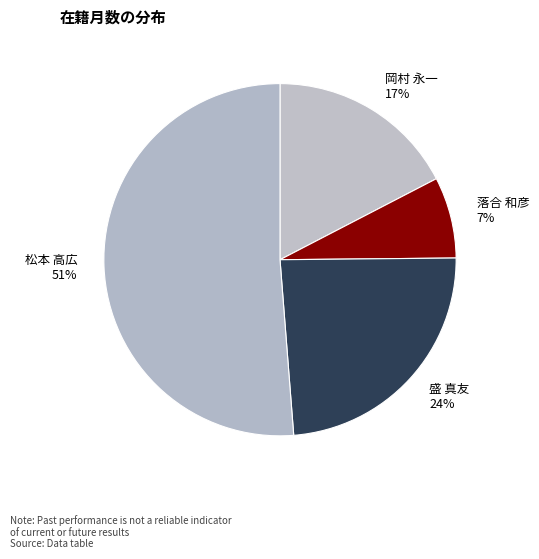

Which category accounts for the majority?

松本 高広